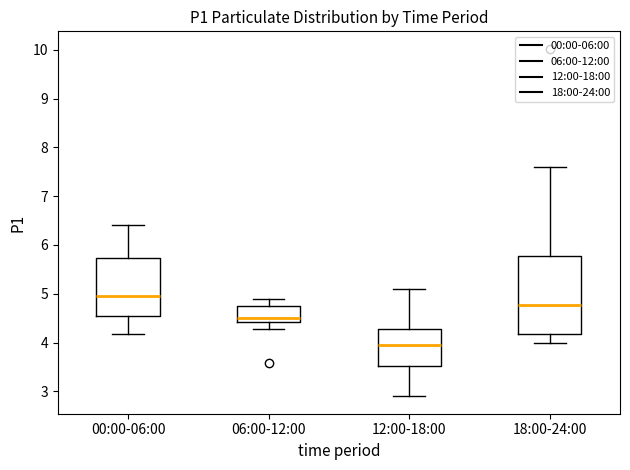

Which box's median line is the highest?

00:00-06:00